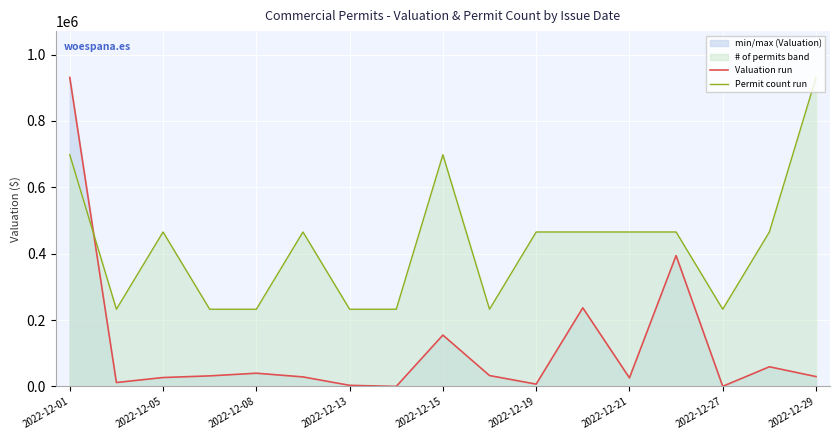

What is the average value of the Valuation (mean run) series?

118630.6